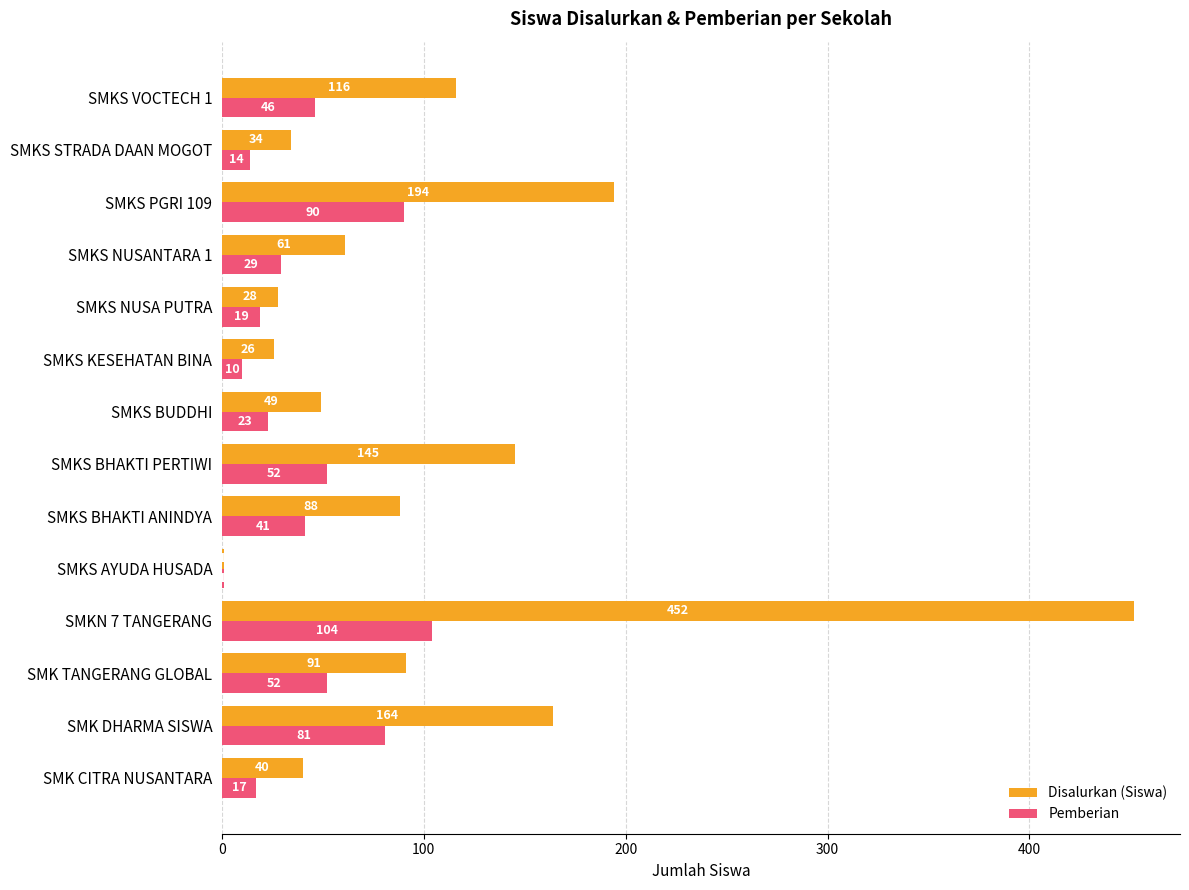

True or false: Disalurkan (Siswa) has a value of 150 at SMK TANGERANG GLOBAL.

False